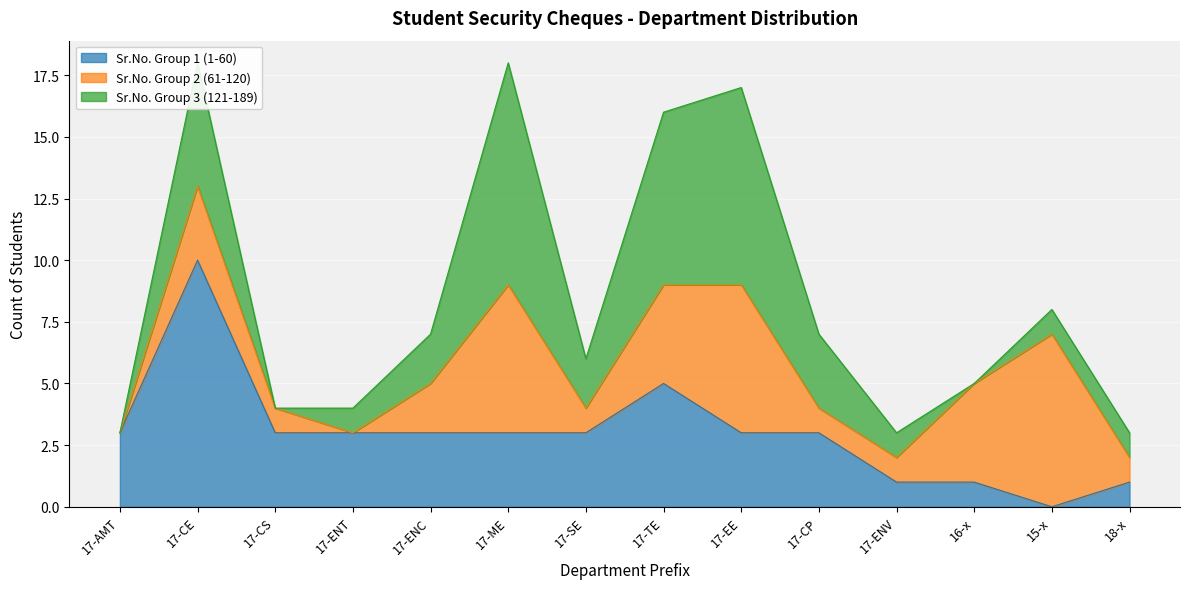

What is the average value of the Sr.No. Group 1 (1-60) series?

3